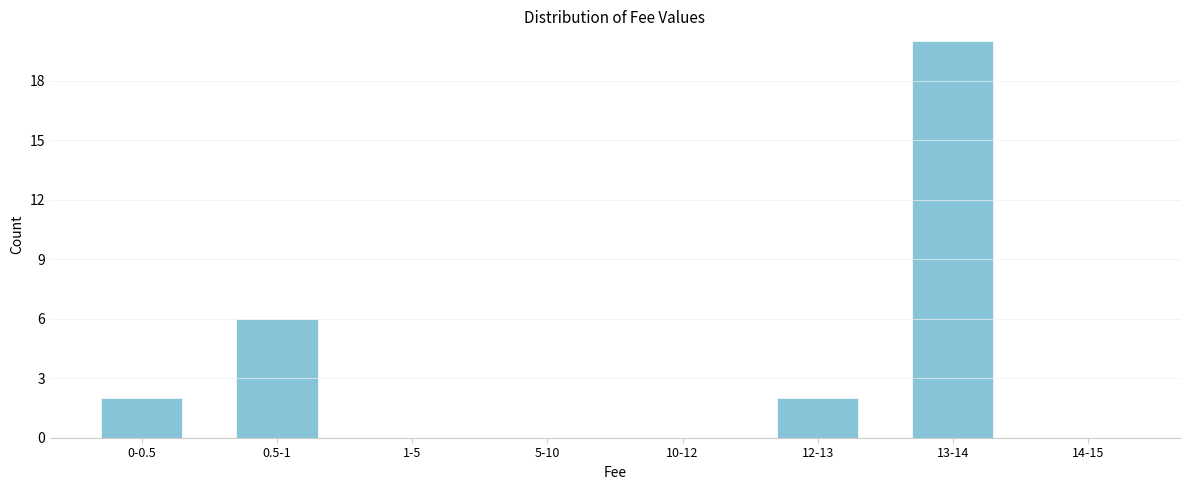

Reading left to right, list all the values displayed in this chart.

0-0.5=2	0.5-1=6	1-5=0	5-10=0	10-12=0	12-13=2	13-14=20	14-15=0